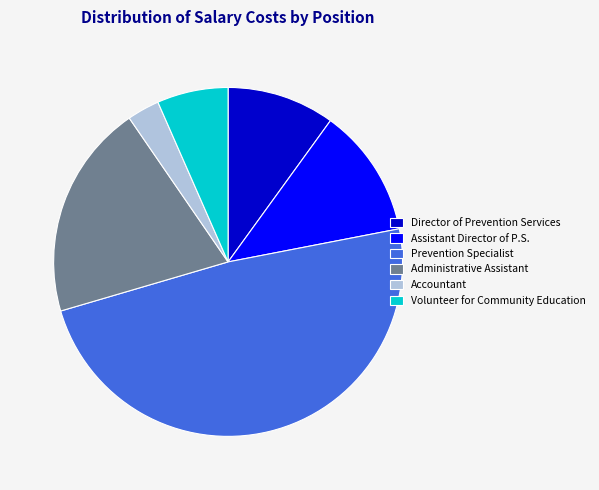

Count the number of slices in the pie.

6